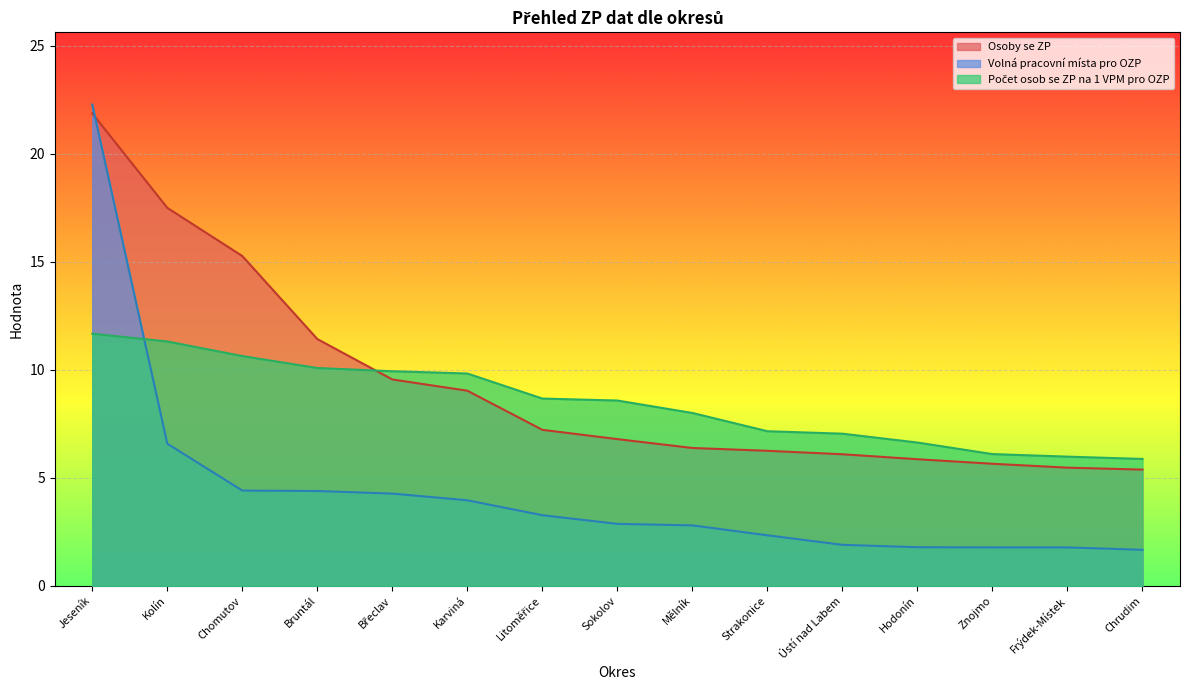

List the series in order of their peak value, highest first.

Volná pracovní místa pro OZP, Osoby se ZP, Počet osob se ZP na 1 VPM pro OZP